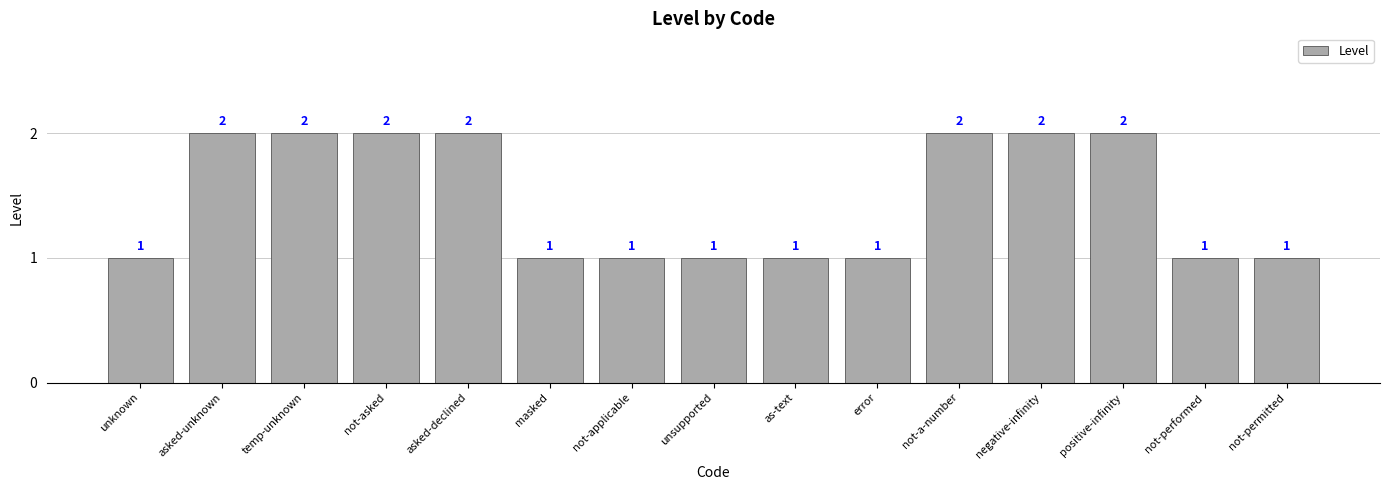

Does the chart contain stacked bars?

No